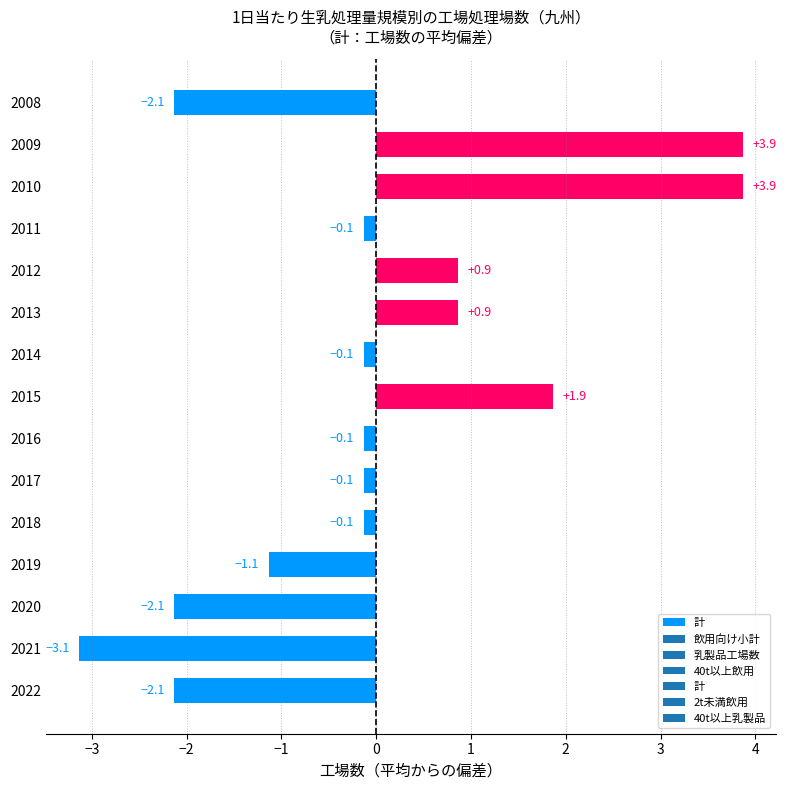

What is the change in value from 2011 to 2015?

+2.0